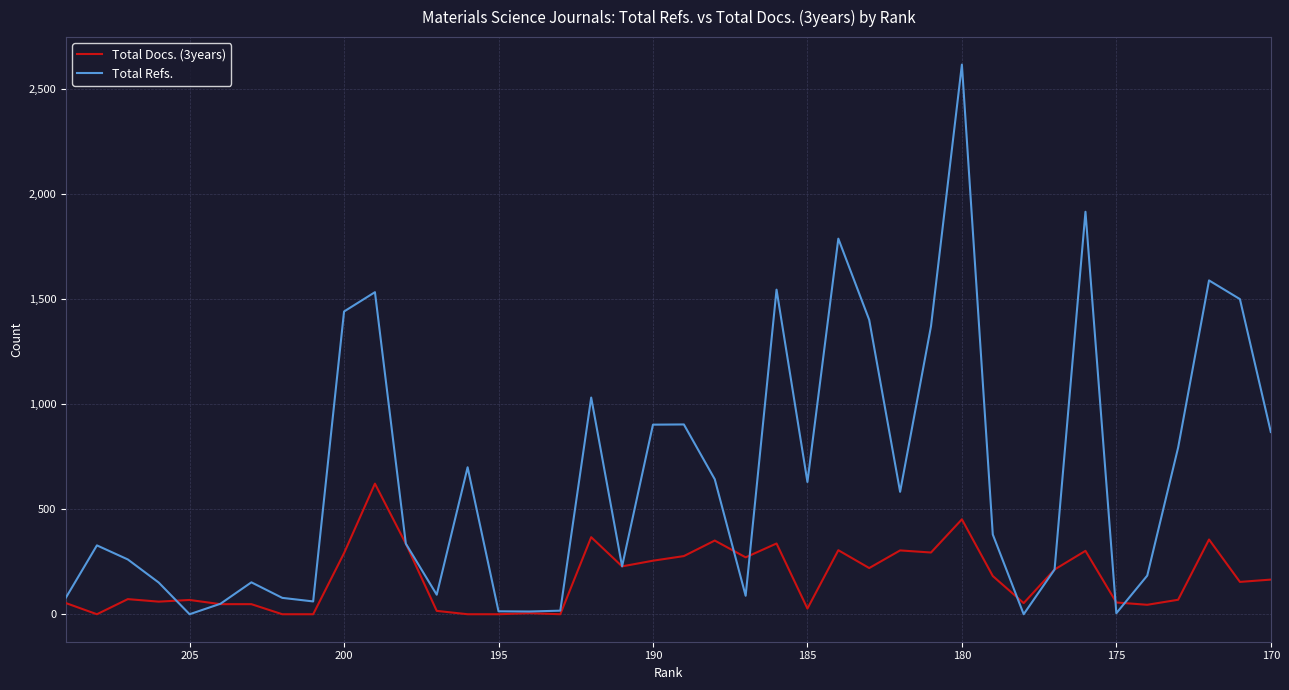

True or false: Total Refs. has more than 1 interior local peaks.

True